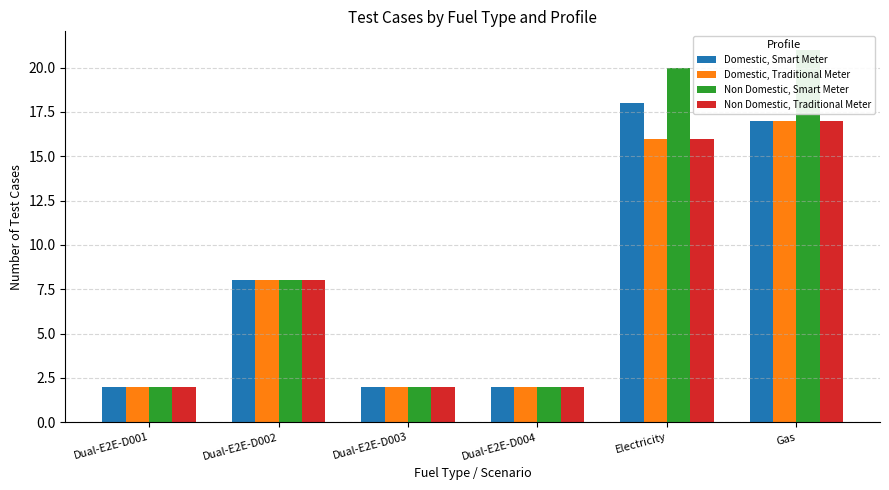

What is the total value across all series at Gas?

72